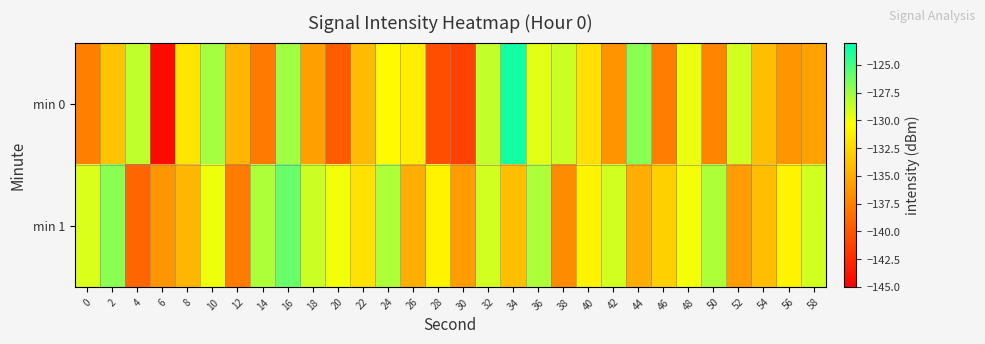

Count the number of categories in the chart.

30